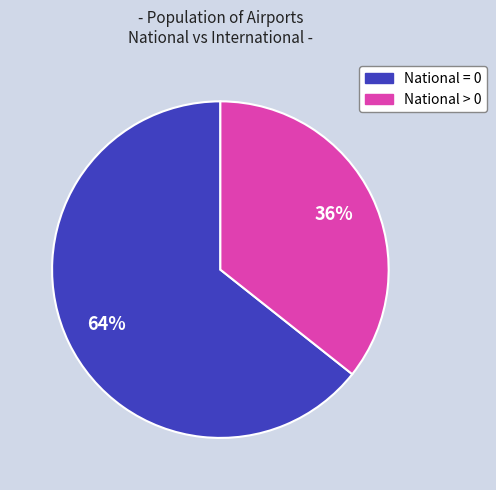

Is there any slice that represents more than half of the pie?

Yes